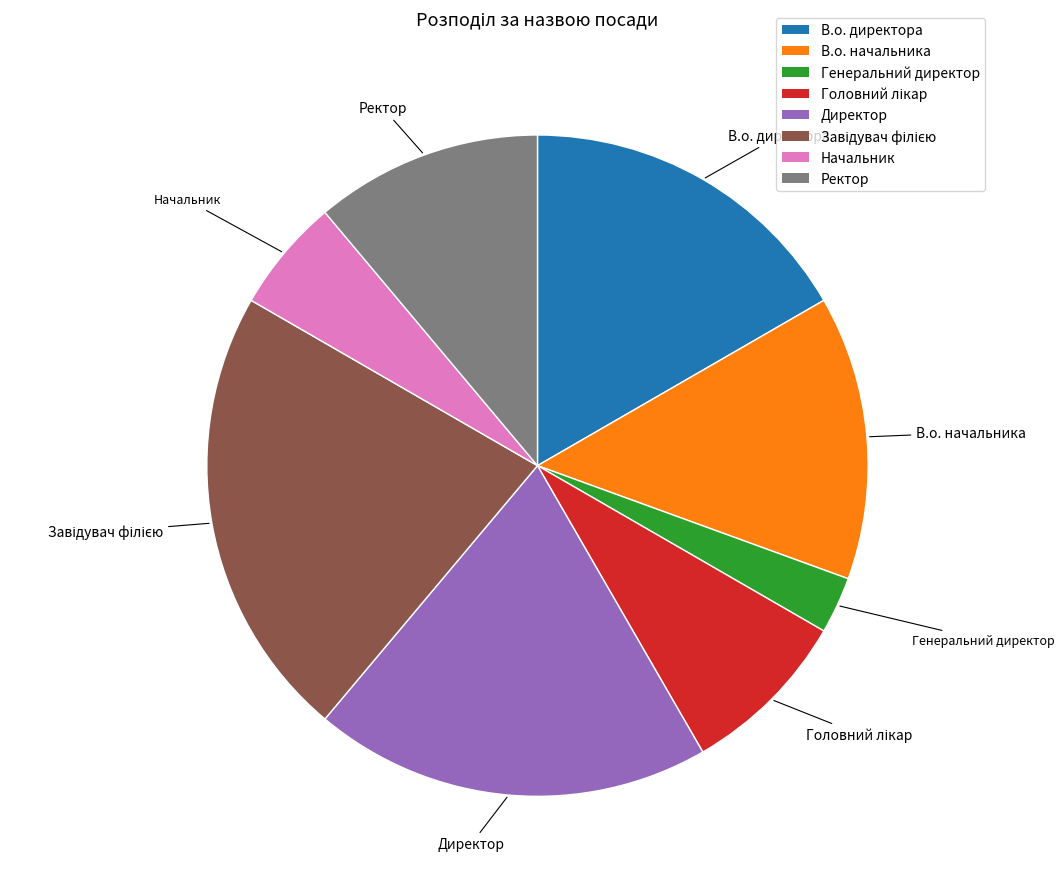

Does any single category account for the majority?

No